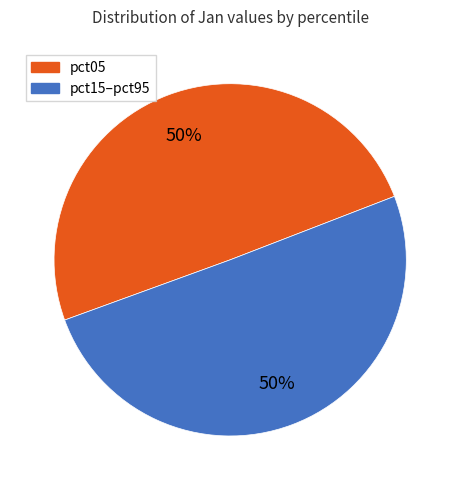

What is the ratio of the value at pct05 to the value at pct15–pct95?

1.0